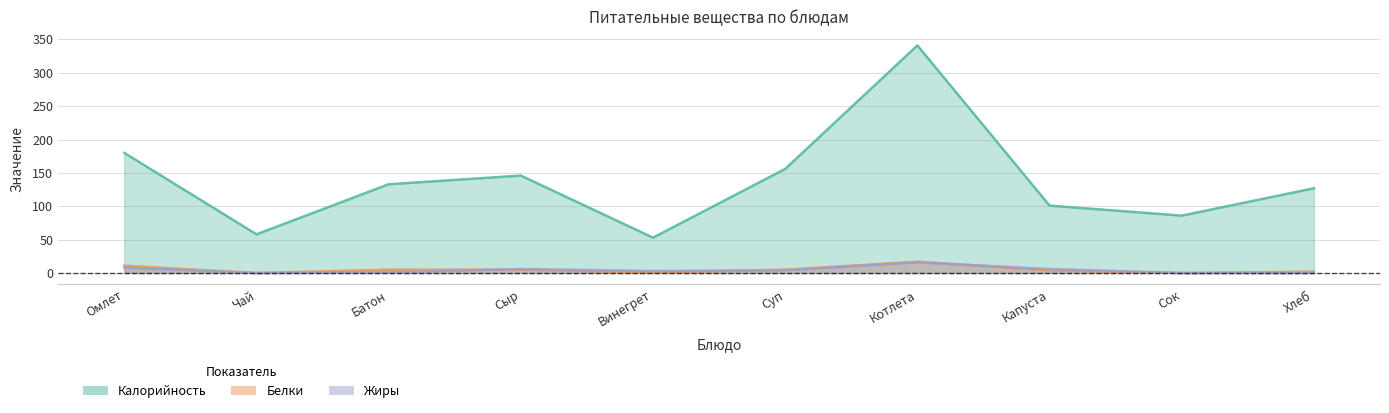

How many categories are shown in the chart?

10